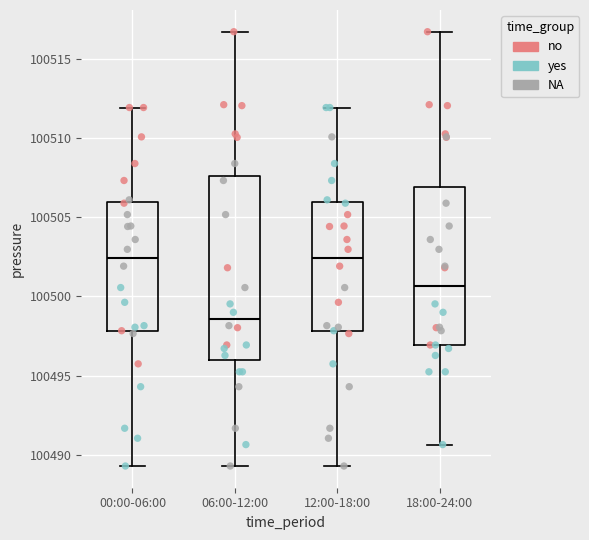

Reading left to right, read every box against the y-axis: the position of its median line, the range the box covers, and the ends of its whiskers. The values are not printed on the chart, so give them approximately, as read against the axis.

00:00-06:00: median 100502.5, box 100498.0 to 100506.0, whiskers 100489.5 to 100512.0
06:00-12:00: median 100498.5, box 100496.0 to 100507.5, whiskers 100489.5 to 100516.5
12:00-18:00: median 100502.5, box 100498.0 to 100506.0, whiskers 100489.5 to 100512.0
18:00-24:00: median 100500.5, box 100497.0 to 100507.0, whiskers 100490.5 to 100516.5